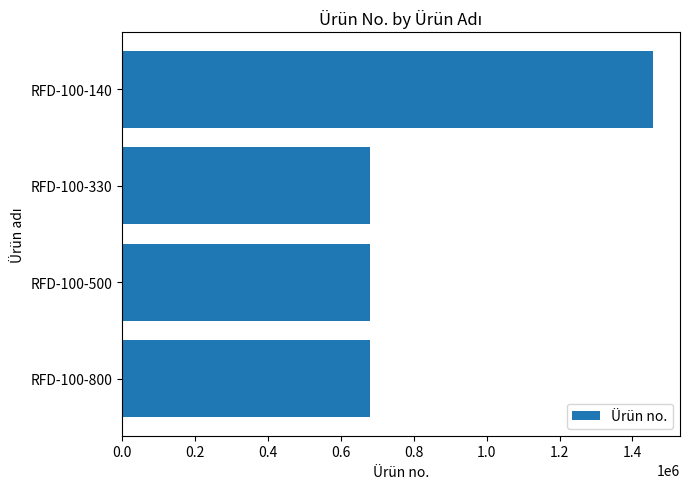

What is the sum of all values?

3497856